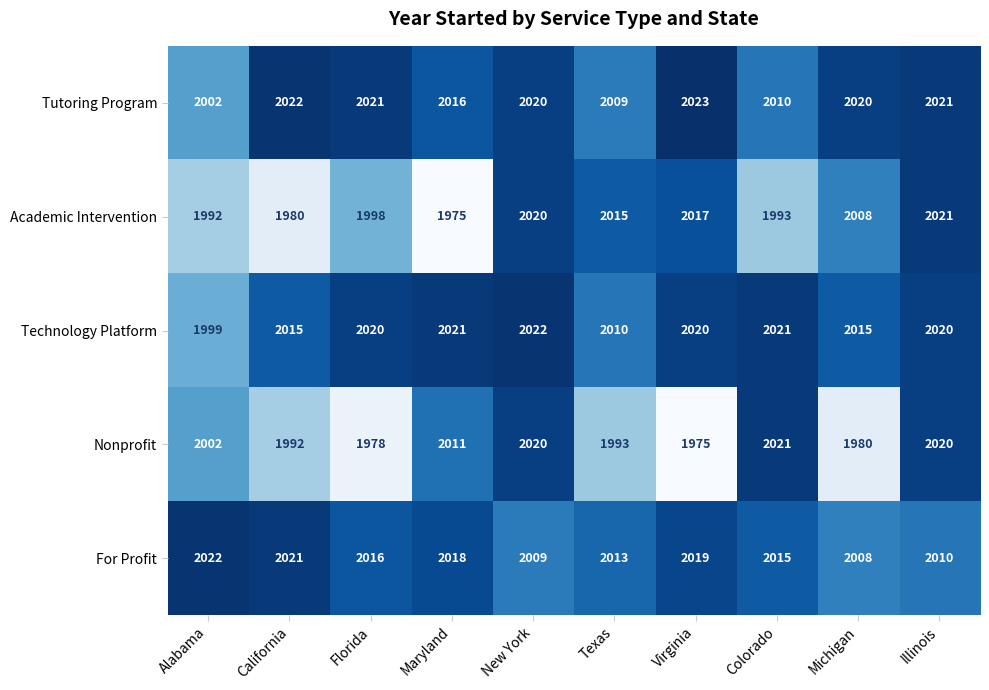

Rank the series at Maryland from lowest to highest value.

Academic Intervention, Nonprofit, Tutoring Program, For Profit, Technology Platform